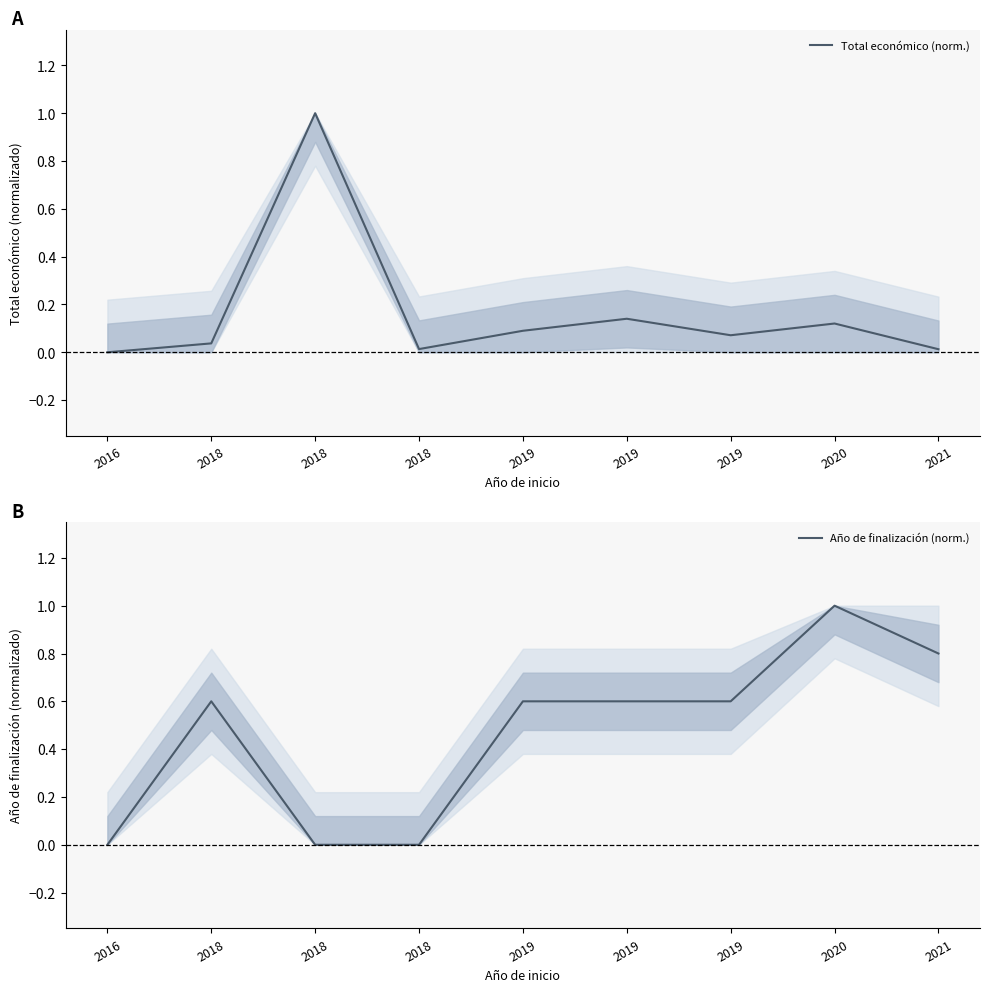

True or false: Total económico (norm.) and Año de finalización (norm.) intersect in this chart.

True